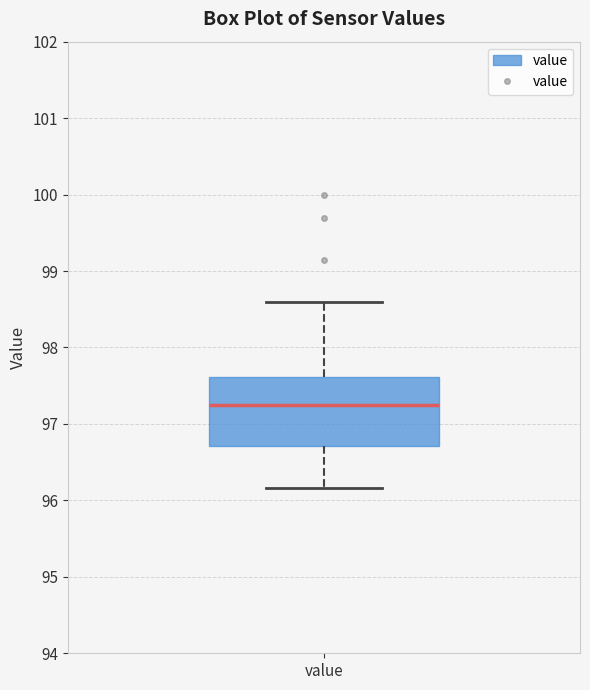

Where is the lower edge of the box for value on the y-axis? The values are not printed on the chart, so give them approximately, as read against the axis.

96.7